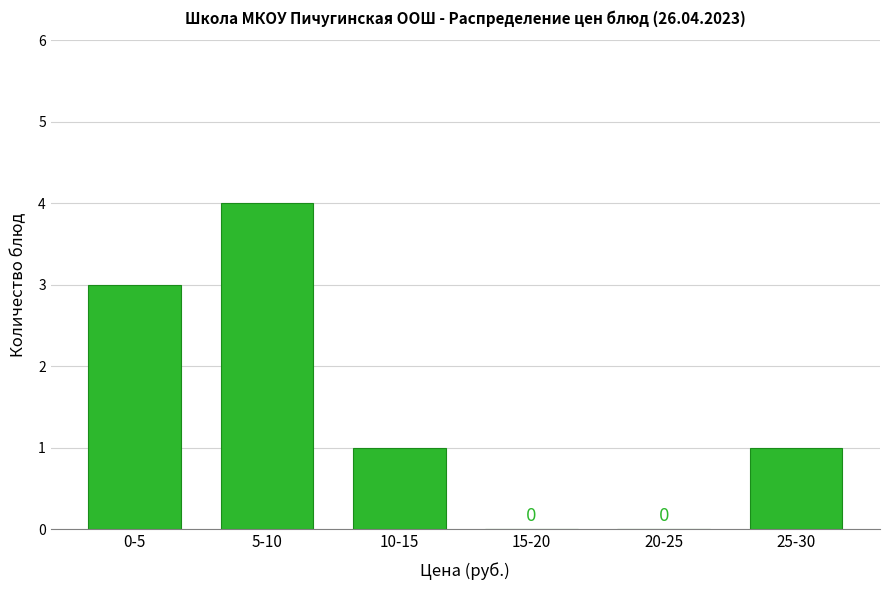

Reading left to right, what are all the values shown in this chart?

0-5=3	5-10=4	10-15=1	15-20=0	20-25=0	25-30=1